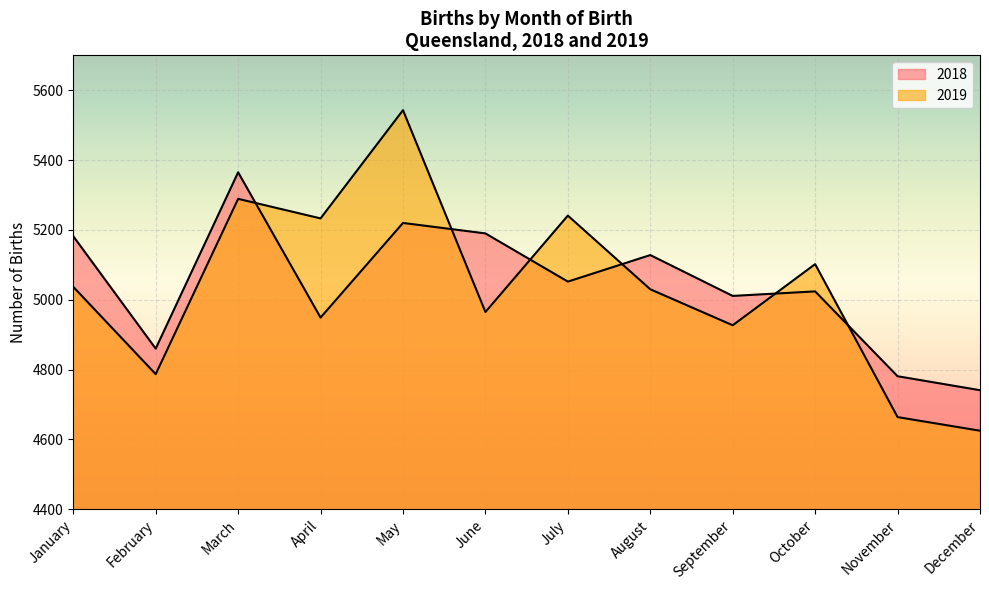

Rank the series by their maximum value, from highest to lowest.

2019, 2018